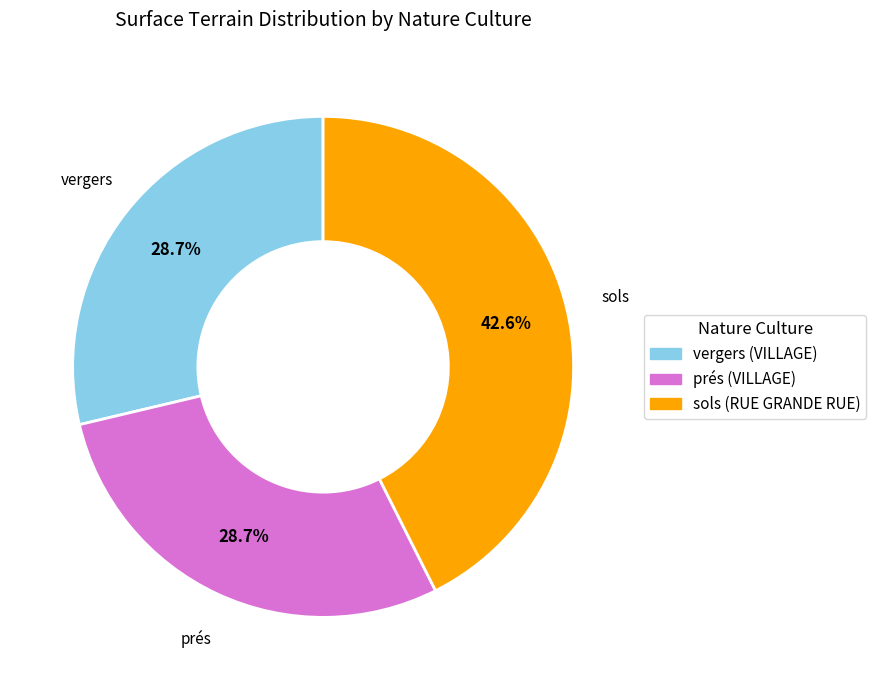

What percentage is the sols (RUE GRANDE RUE) slice, to the nearest percent?

43%